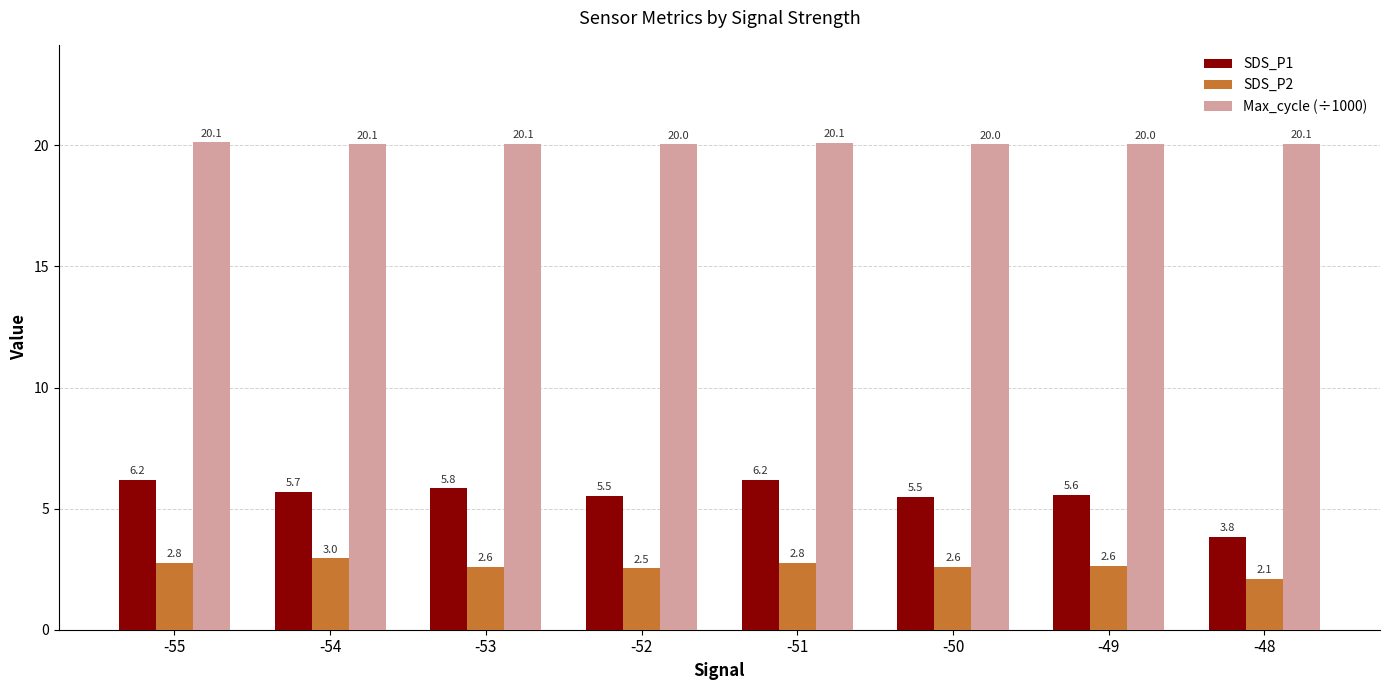

Reading right to left, what are all the values shown in this chart?

SDS_P1: 3.8	5.6	5.5	6.2	5.5	5.8	5.7	6.2
SDS_P2: 2.1	2.6	2.6	2.8	2.5	2.6	3.0	2.8
Max_cycle (÷1000): 20.1	20.0	20.0	20.1	20.0	20.1	20.1	20.1